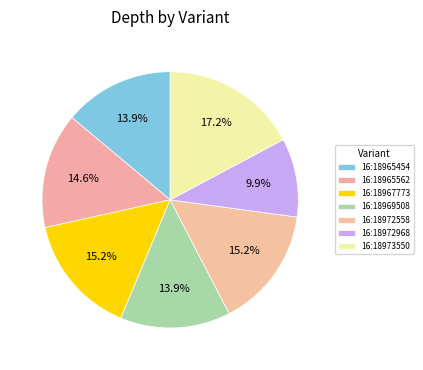

Count the number of slices in the pie.

7